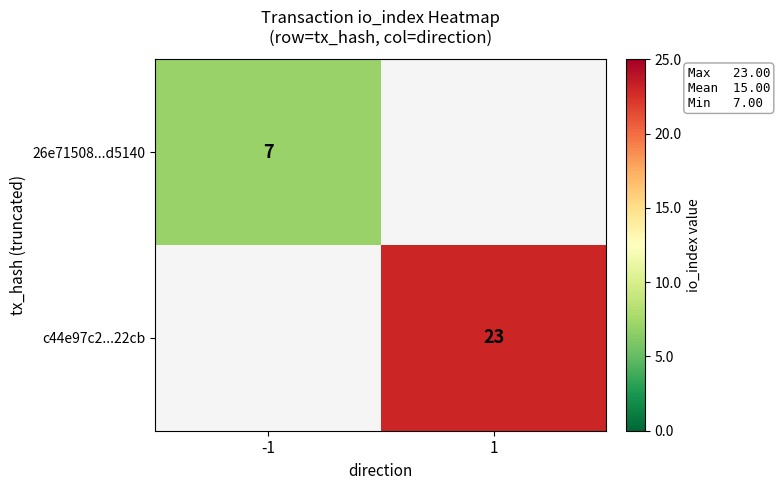

Is it true that 26e71508...d5140 equals 7 at -1?

True